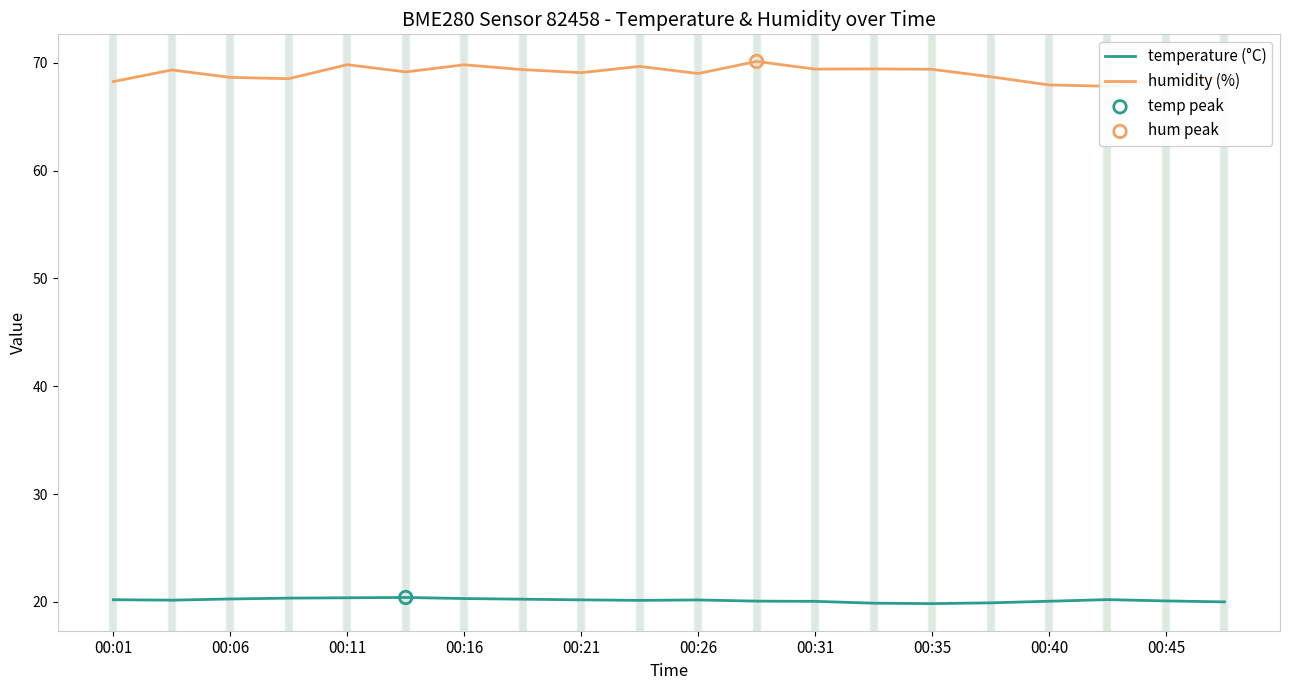

What are all the series names shown in the legend?

temperature (°C), humidity (%)